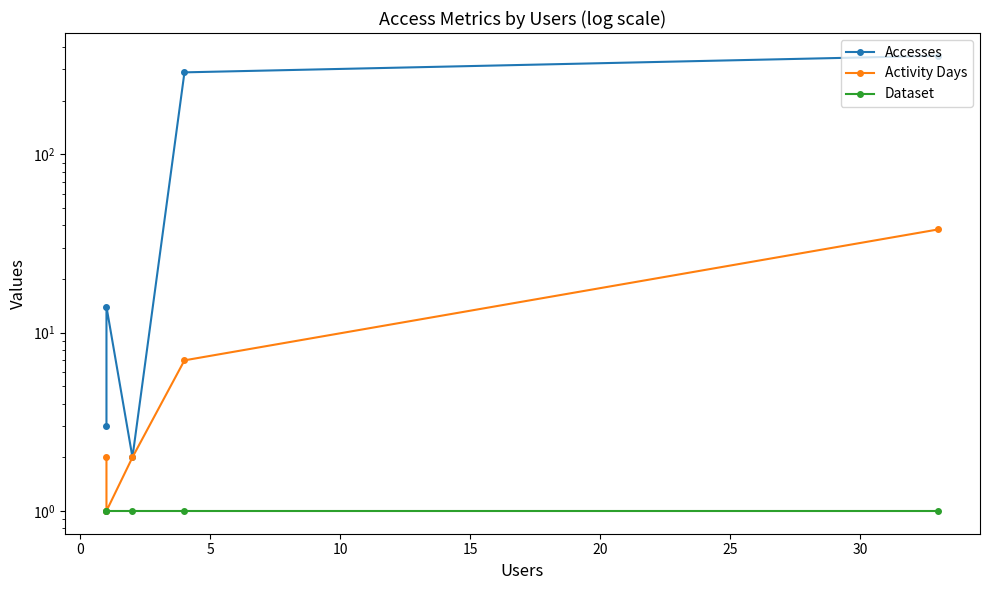

What is the difference between the maximum and minimum values in the Activity Days series?

37